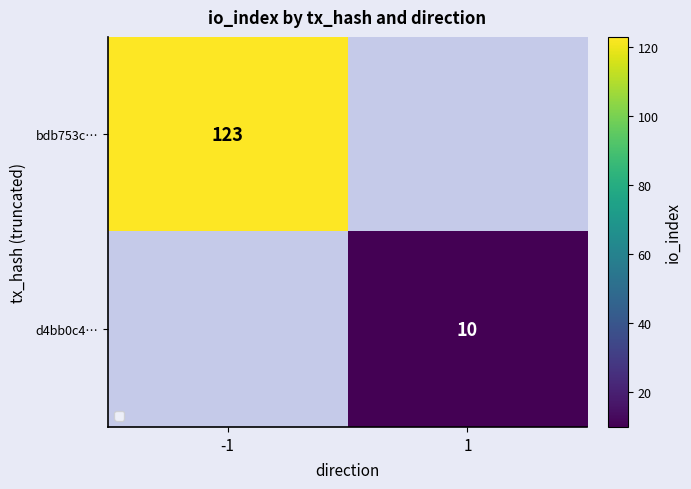

True or false: d4bb0c4… has a value of 14 at 1.

False